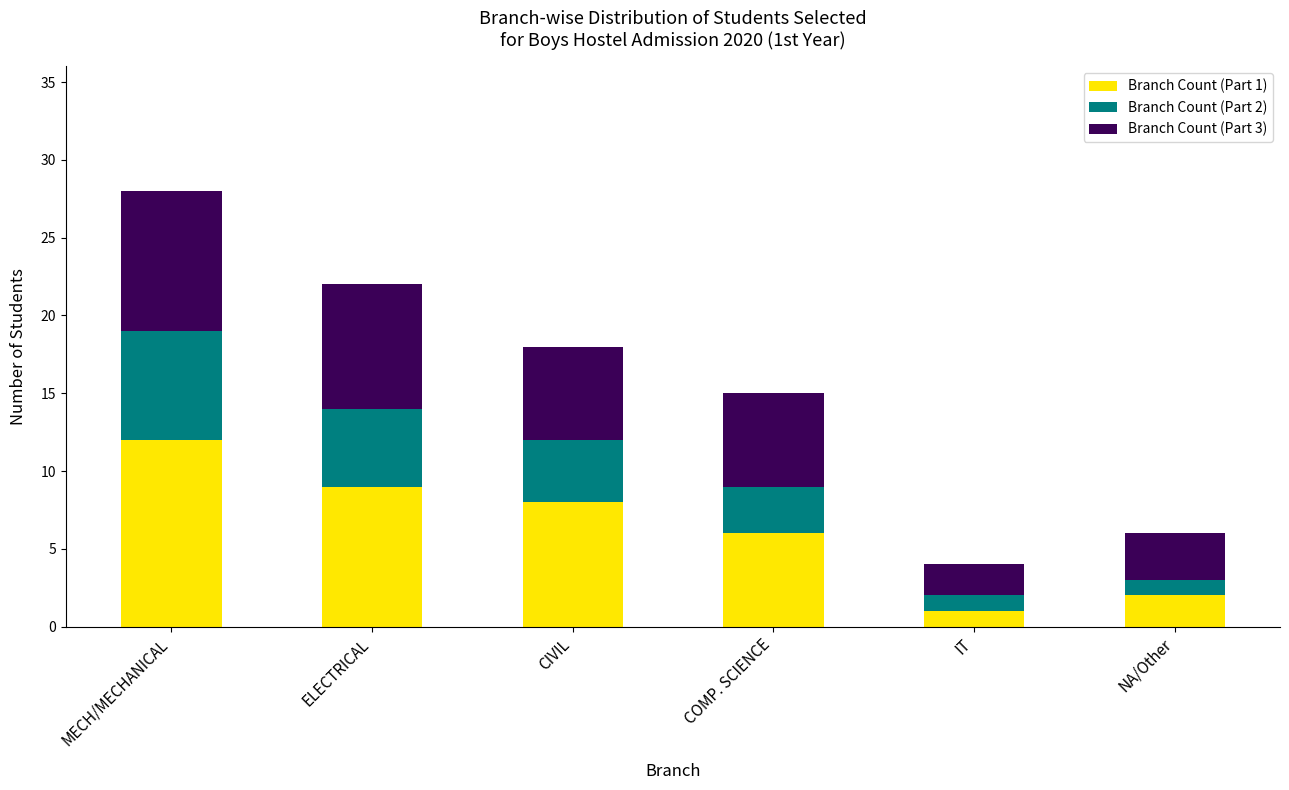

What are all the series names shown in the legend?

Branch Count (Part 1), Branch Count (Part 2), Branch Count (Part 3)